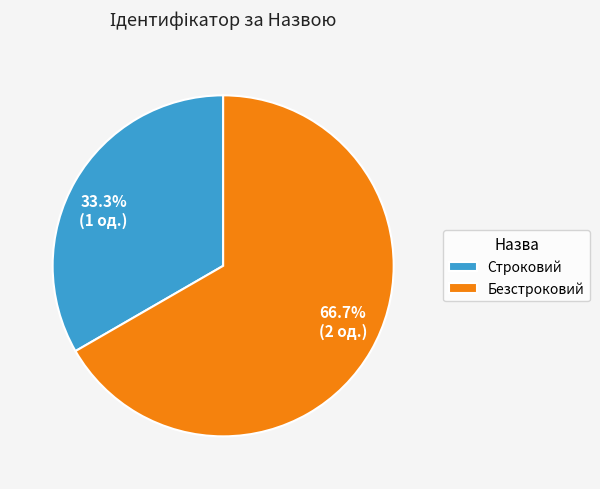

Is the sum of Безстроковий and Строковий greater than half?

Yes